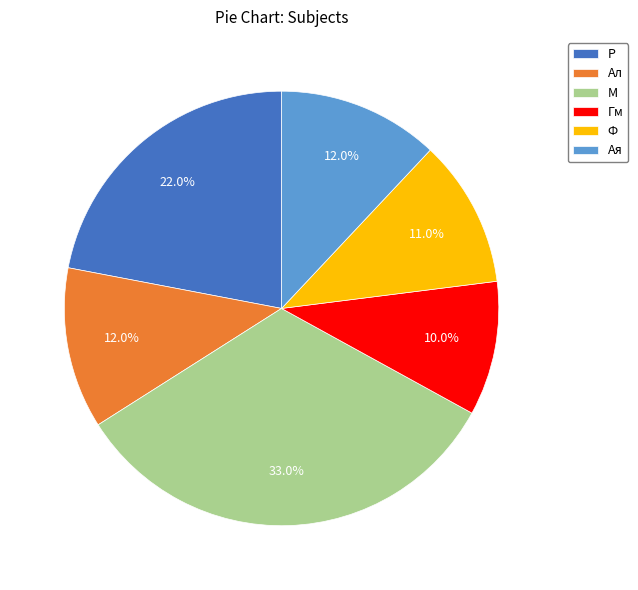

Does any single category account for the majority?

No